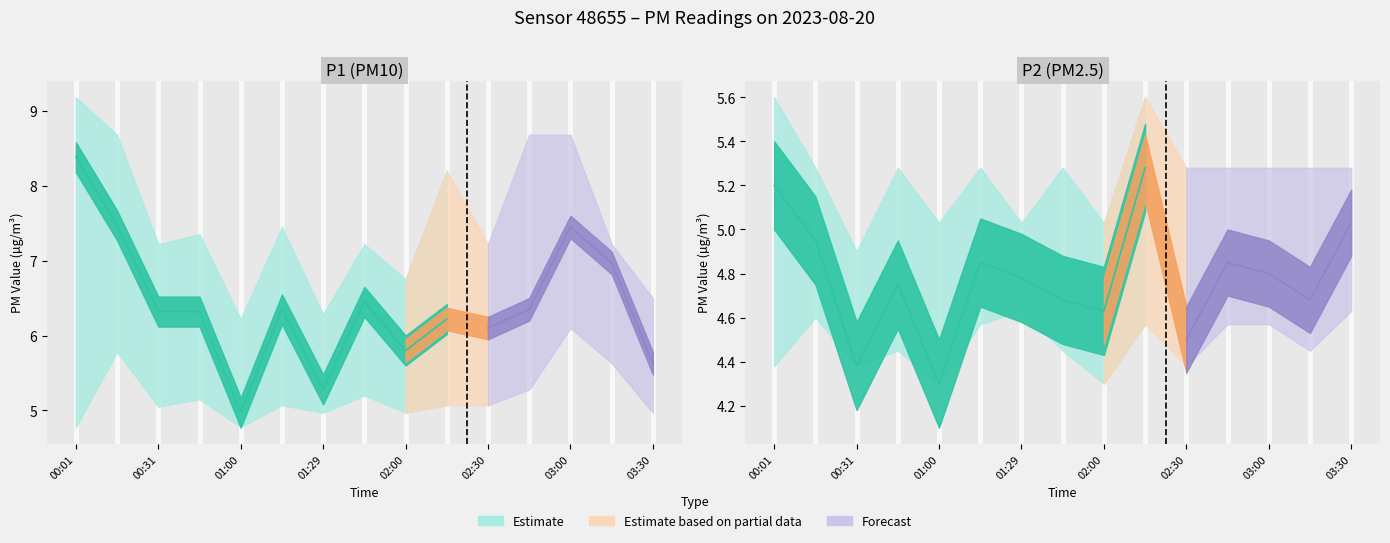

Does the chart display data point markers on the line(s)?

No